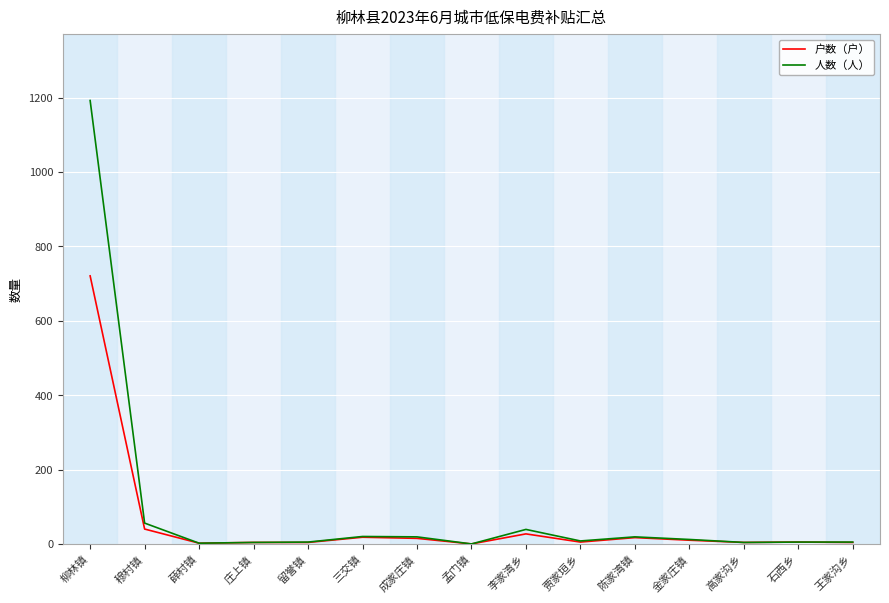

Is the value of 人数（人） at 金家庄镇 greater than the value of 户数（户） at 柳林镇?

No